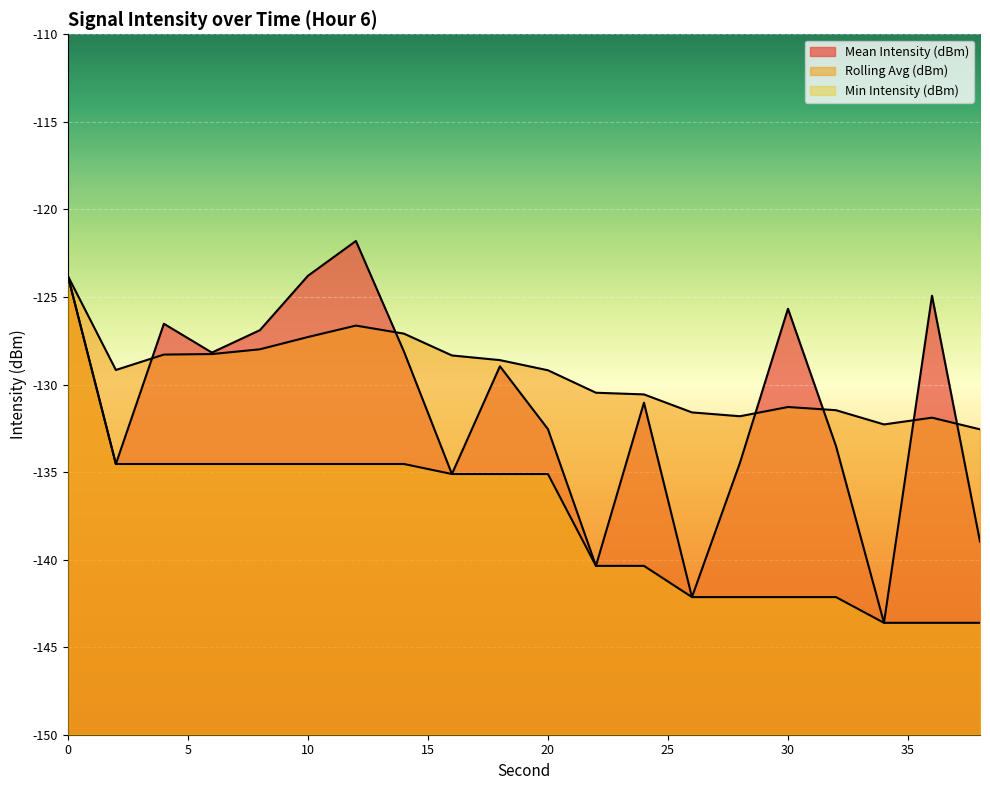

The value of Mean Intensity (dBm) at 18 is -129.0. True or false?

True